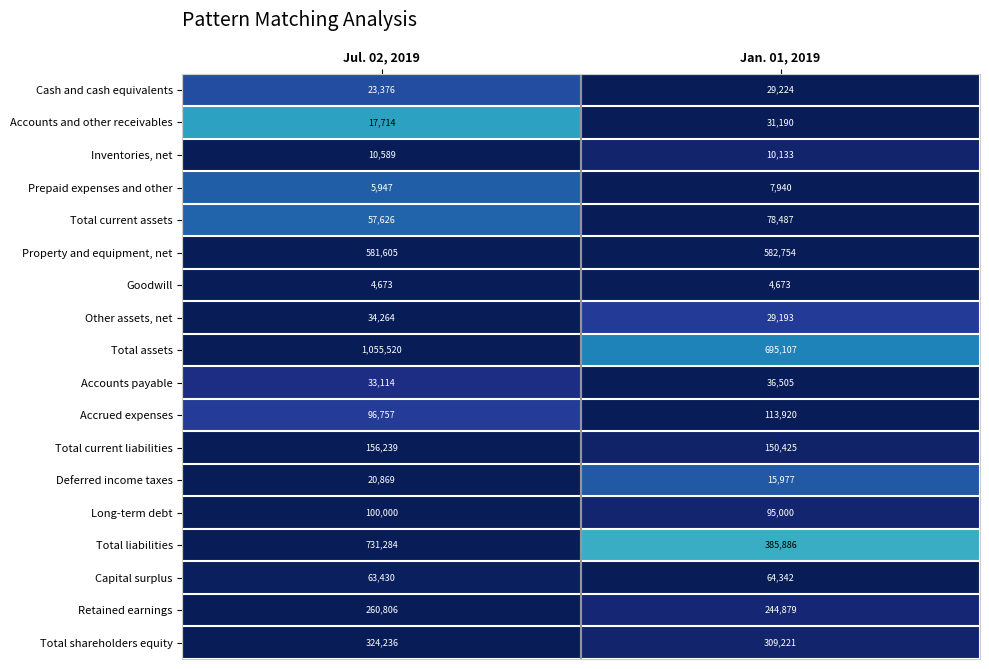

At Jul. 02, 2019, list the series in order from smallest to largest.

Goodwill, Prepaid expenses and other, Inventories, net, Accounts and other receivables, Deferred income taxes, Cash and cash equivalents, Accounts payable, Other assets, net, Total current assets, Capital surplus, Accrued expenses, Long-term debt, Total current liabilities, Retained earnings, Total shareholders equity, Property and equipment, net, Total liabilities, Total assets